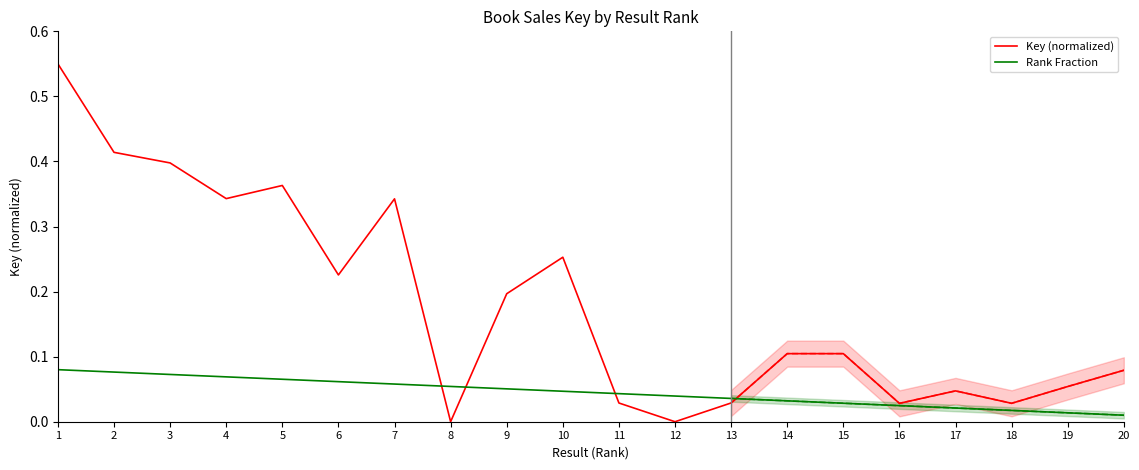

What is the total value across all series at 10?

0.3